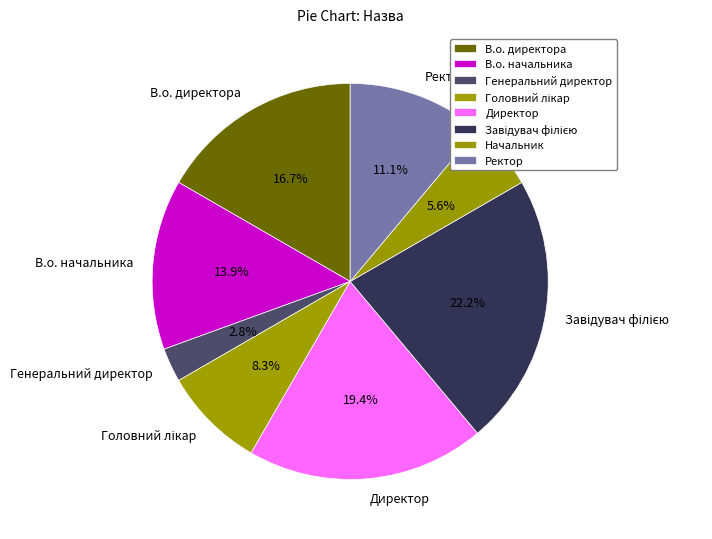

How many slices are in this pie chart?

8